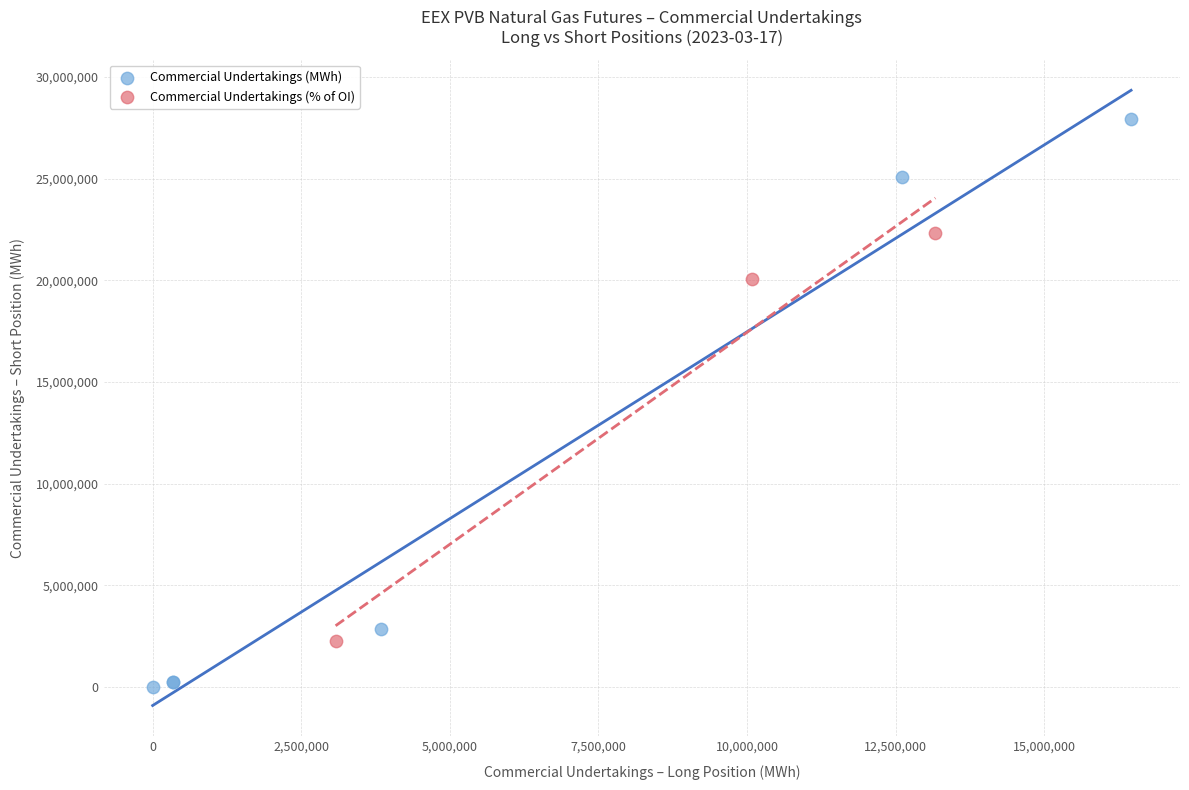

Which series contains the highest Y value?

Commercial Undertakings (MWh)